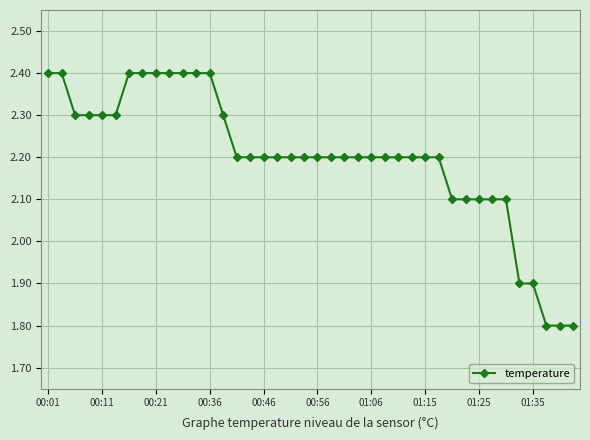

What is the minimum value shown in the chart?

1.8